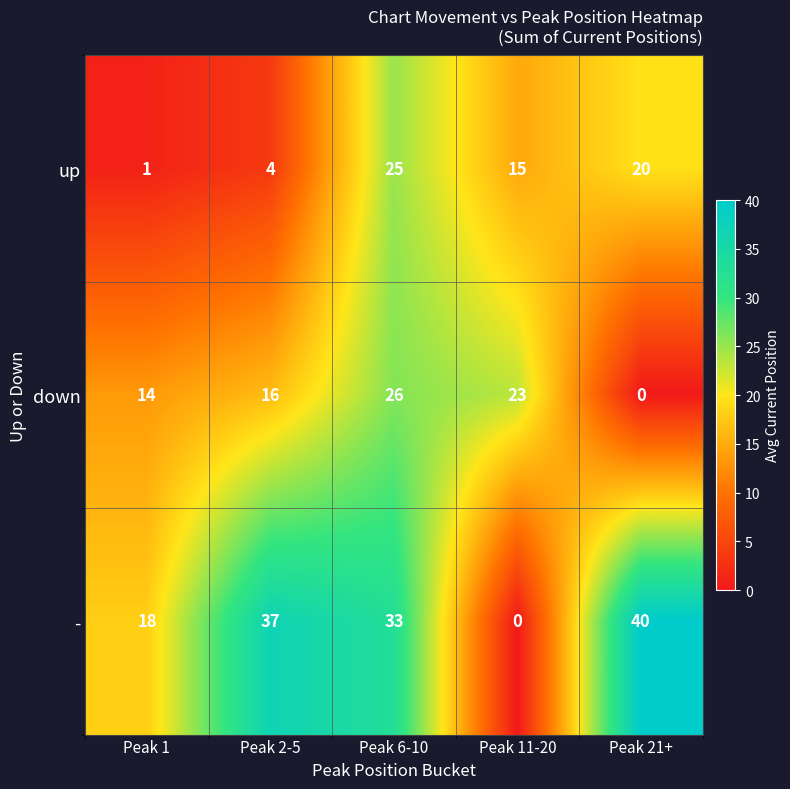

What is the sum of the up values at Peak 6-10 and Peak 1?

26